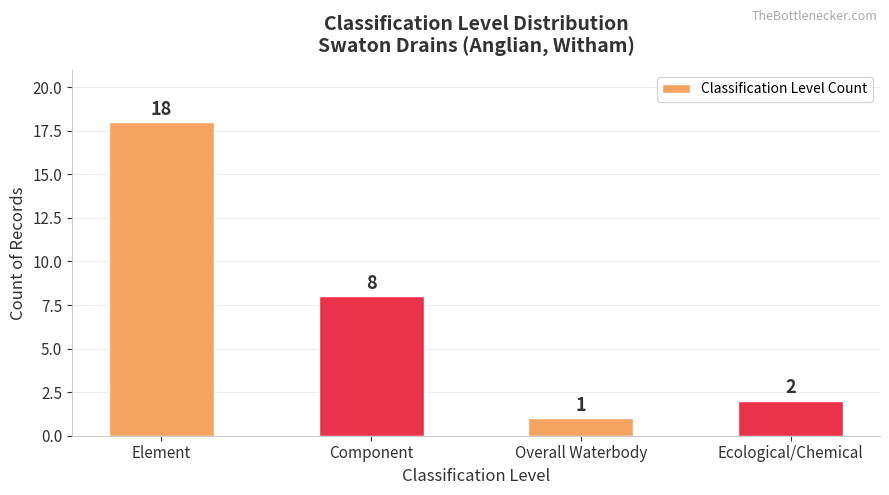

Reading left to right, extract all data points from this chart.

Element=18	Component=8	Overall Waterbody=1	Ecological/Chemical=2